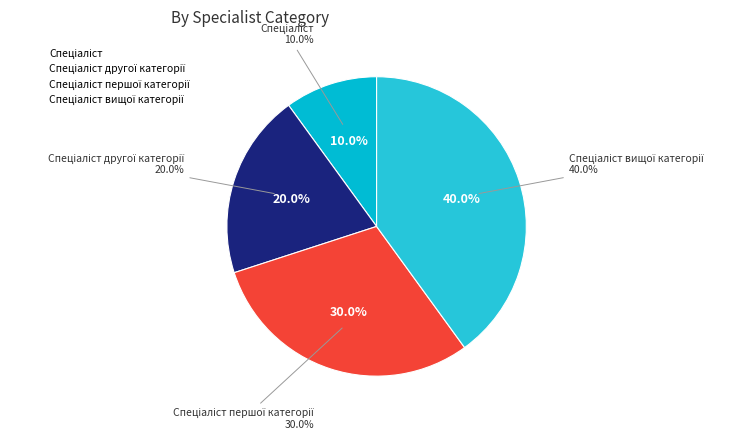

Does Спеціаліст account for over 50% of the chart?

No